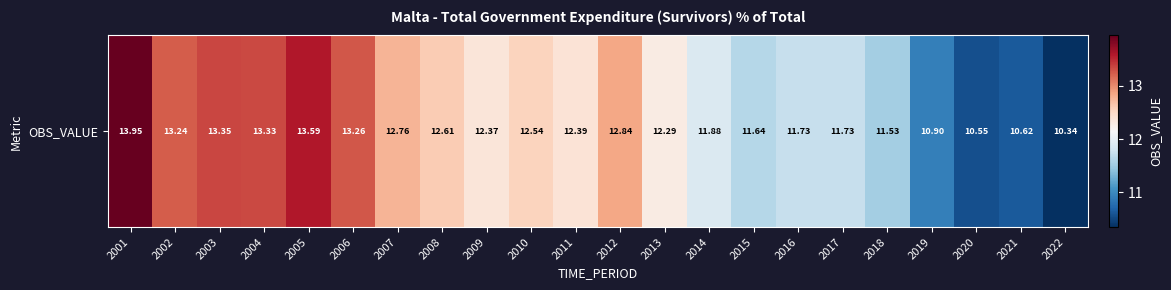

Rank the categories by value from lowest to highest.

2022, 2020, 2021, 2019, 2018, 2015, 2016, 2017, 2014, 2013, 2009, 2011, 2010, 2008, 2007, 2012, 2002, 2006, 2004, 2003, 2005, 2001